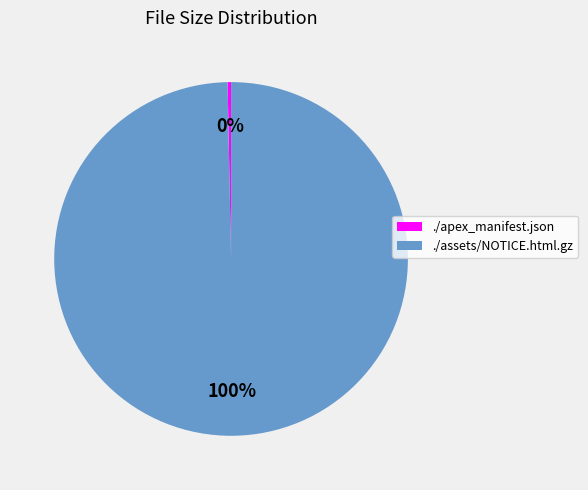

Rank the categories by value from lowest to highest.

./apex_manifest.json, ./assets/NOTICE.html.gz